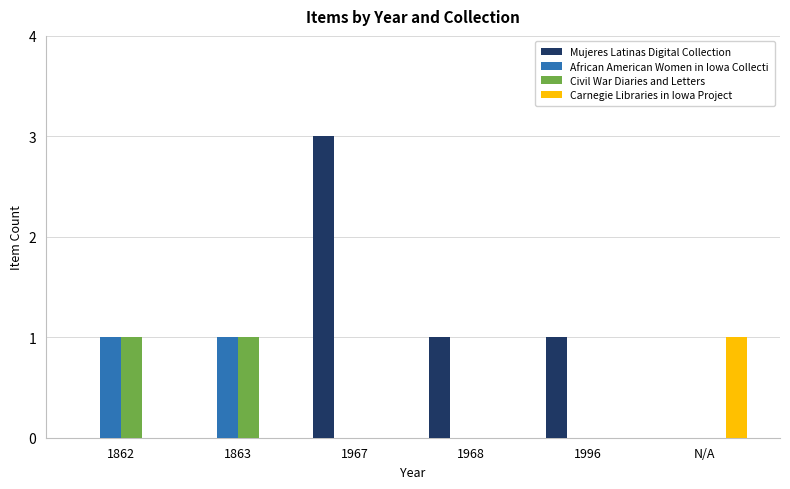

At which category does the chart reach its peak across all series?

1967